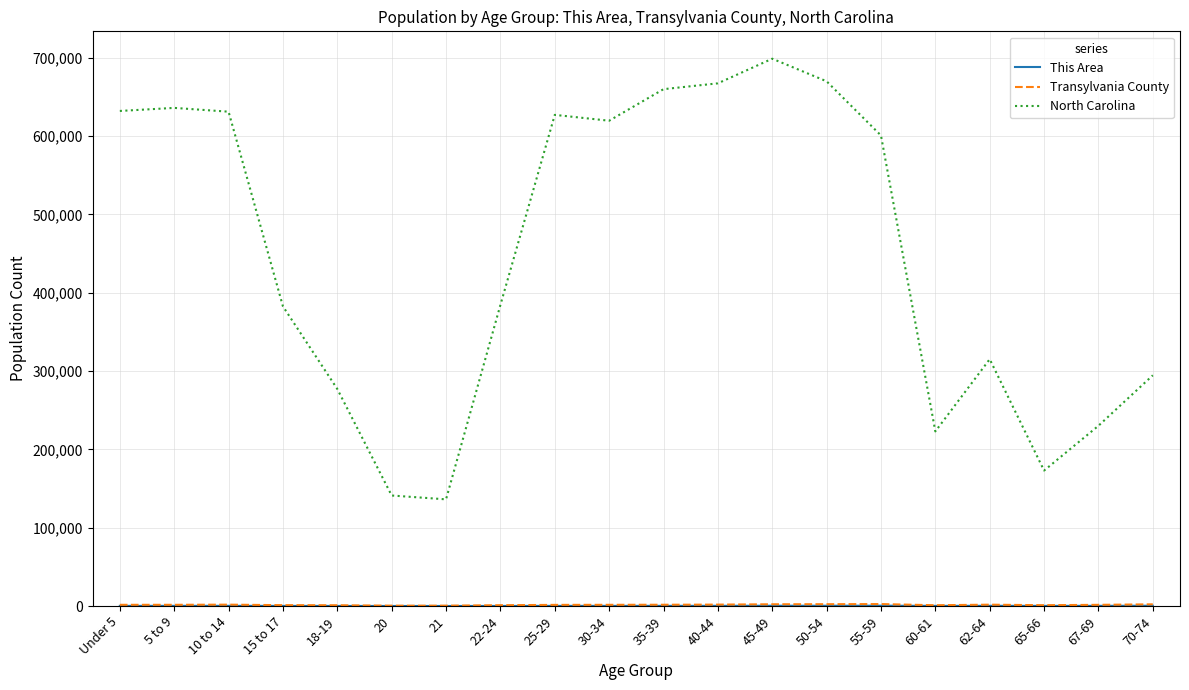

At which label is North Carolina closest to 417461?

22-24